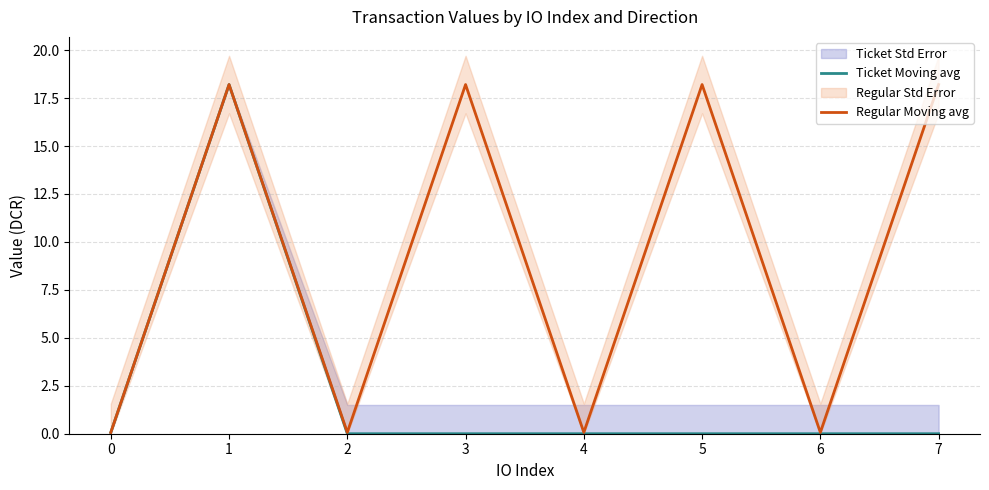

True or false: Regular Moving avg has a value of 0.1 at 2.

True